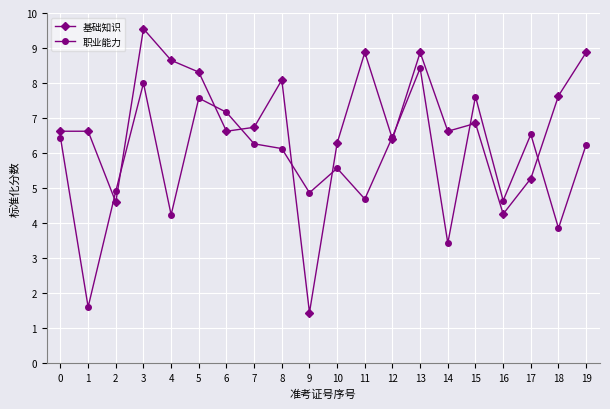

Rank the series at 10 from lowest to highest value.

职业能力, 基础知识